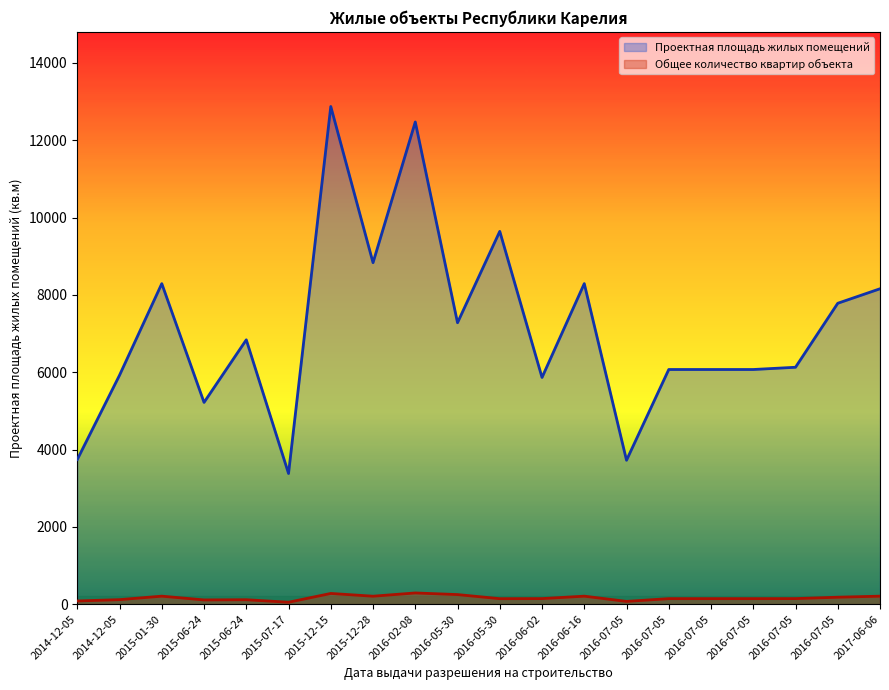

The Общее количество квартир объекта series shows 70 at 2015-06-24. True or false?

False